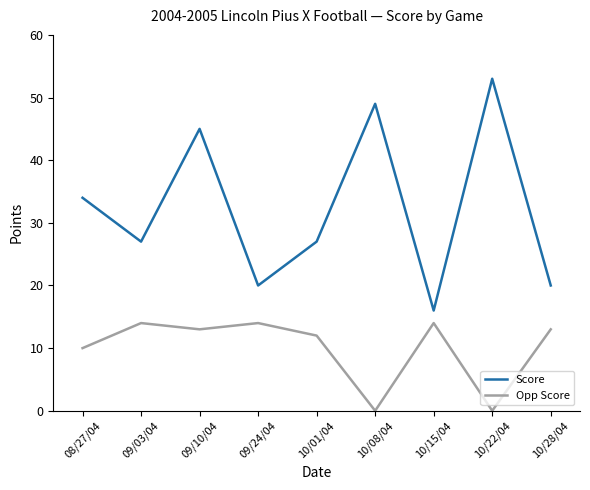

Where is Opp Score nearest to the value 7?

08/27/04